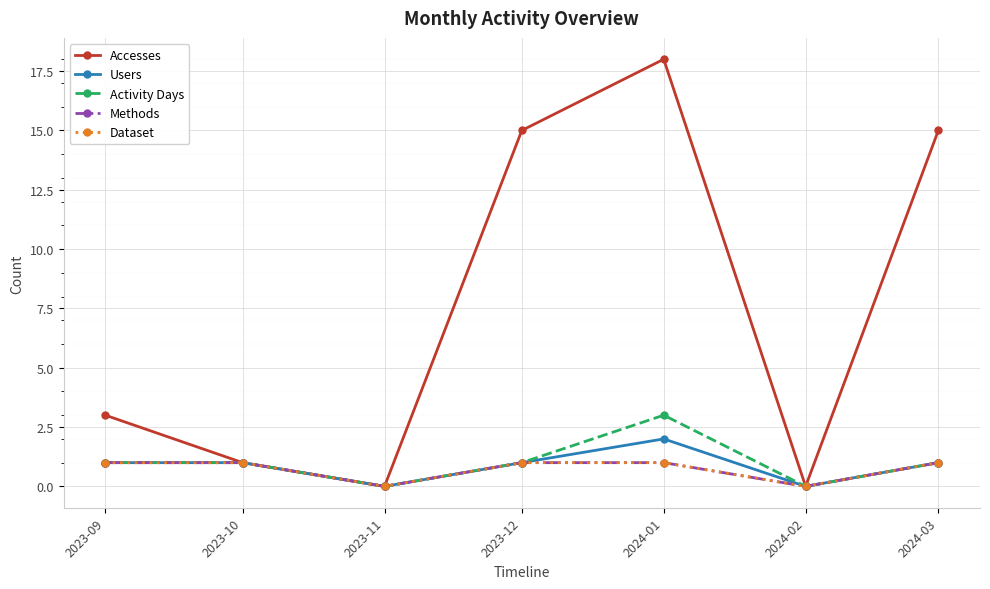

At how many categories does at least one series exceed 2?

4